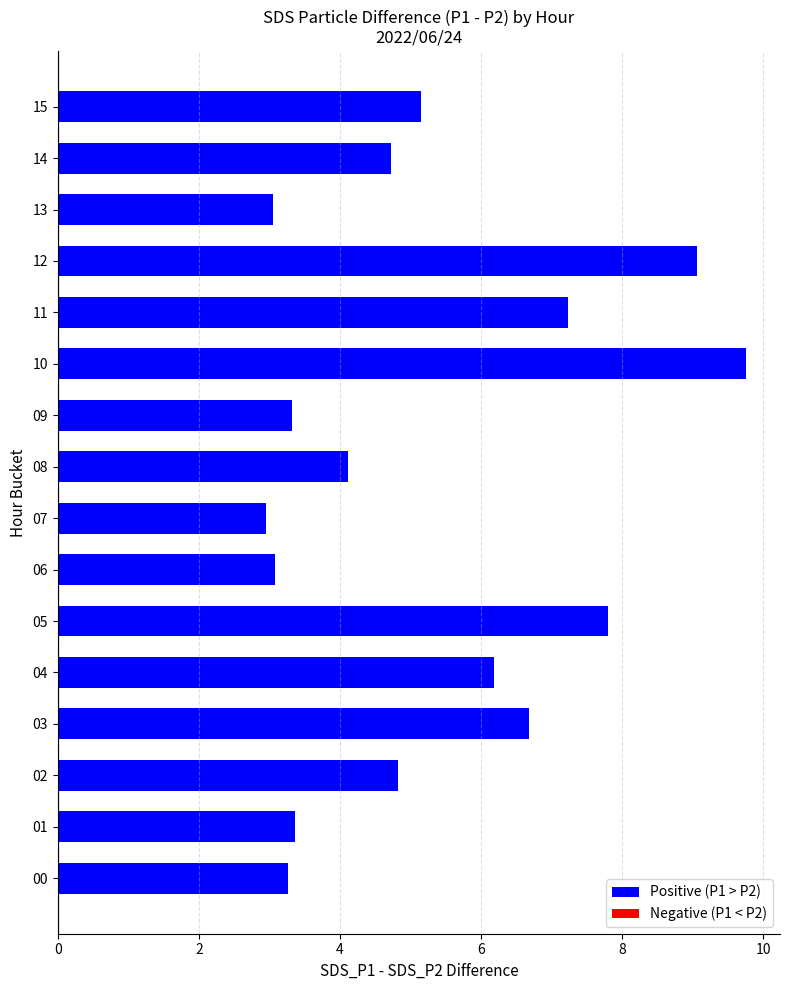

Which label corresponds to the largest value in the chart?

10